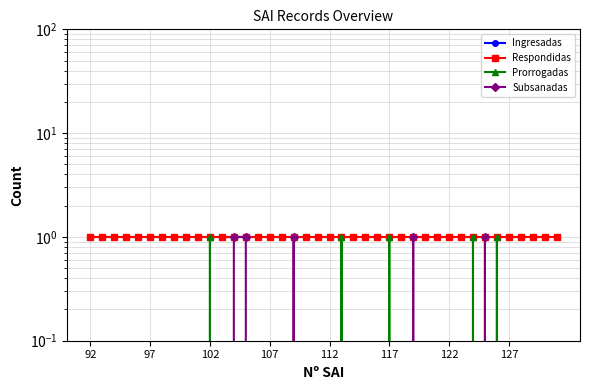

How many intersections are there between Subsanadas and Prorrogadas?

2